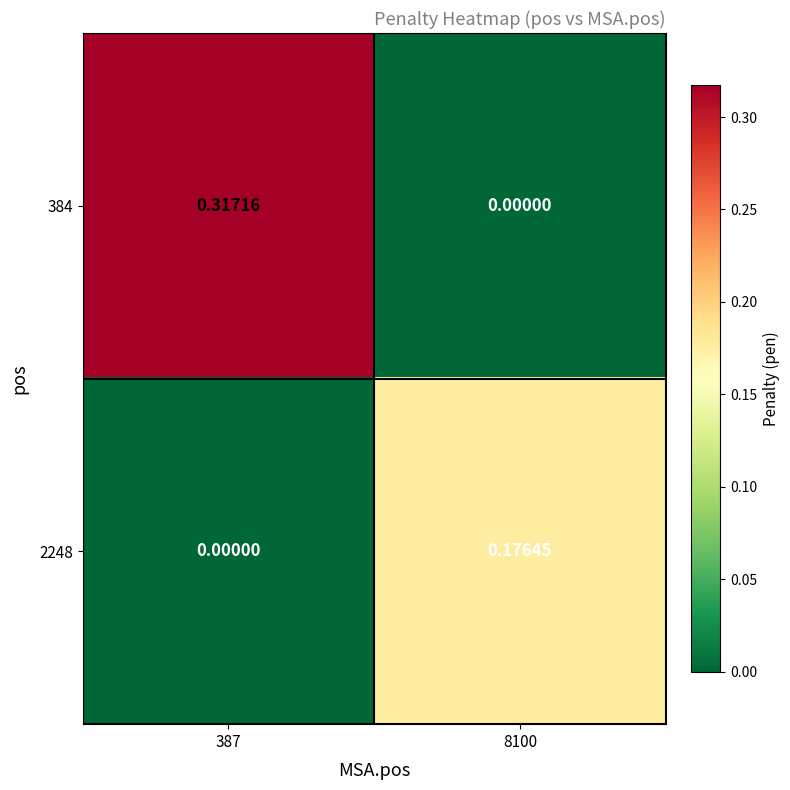

Which series has the largest range (max minus min)?

384